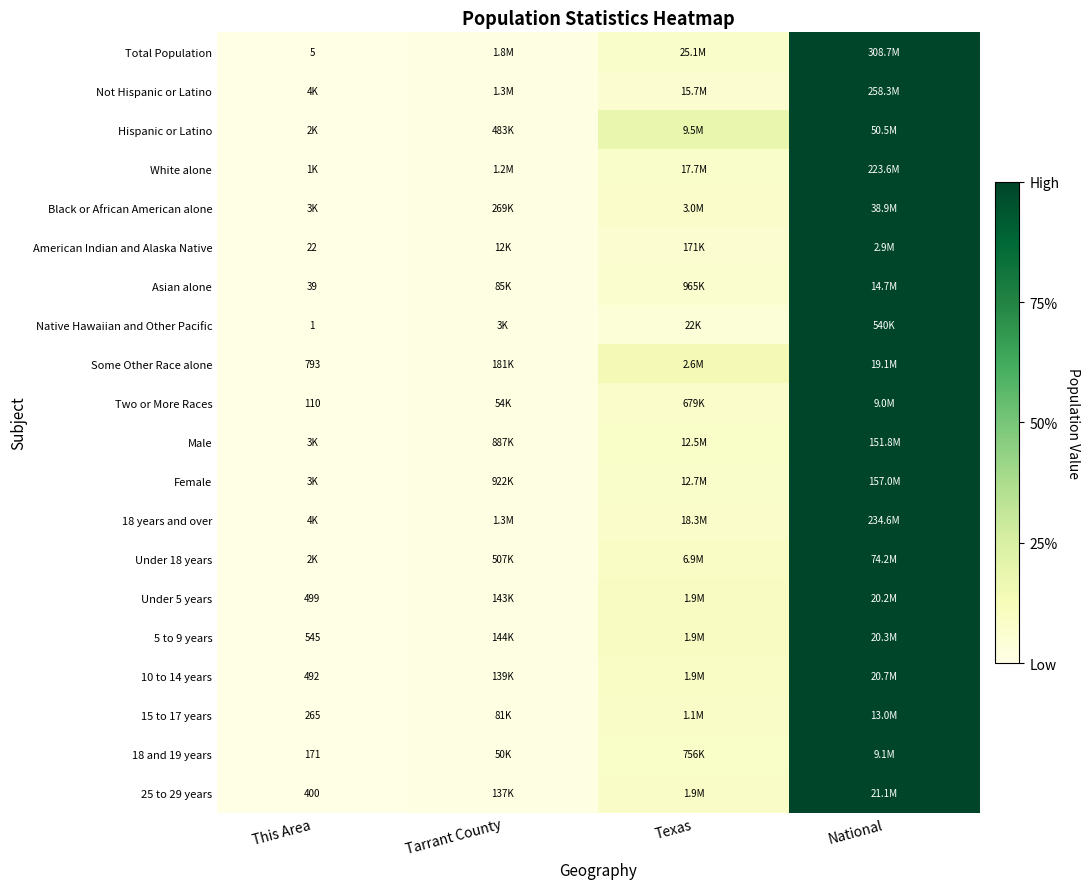

Which label corresponds to the largest value in the chart?

National